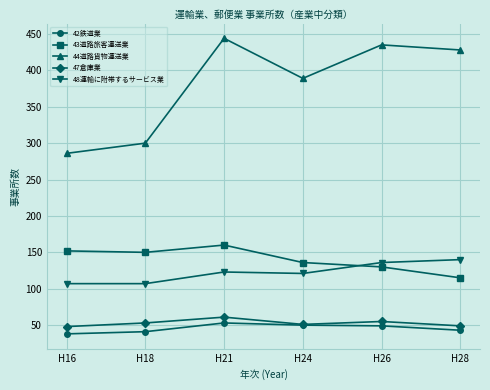

Which category has the highest value across all series?

H21